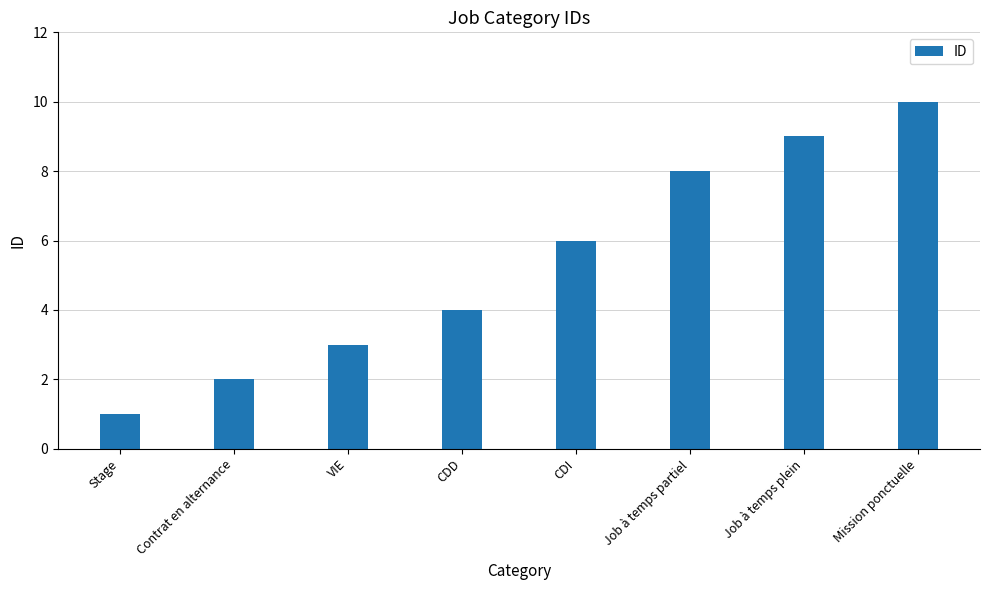

Does the chart contain any negative values?

No